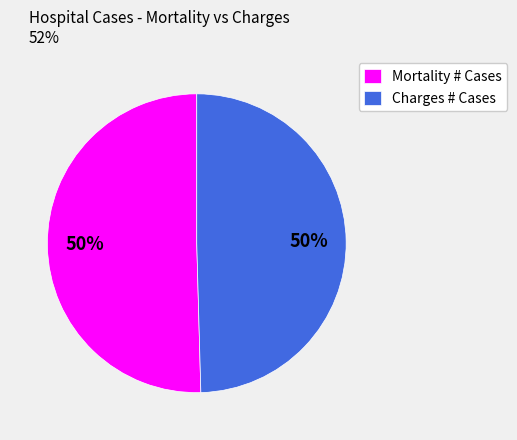

To the nearest percent, what is the combined percentage of Mortality # Cases and Charges # Cases?

100%